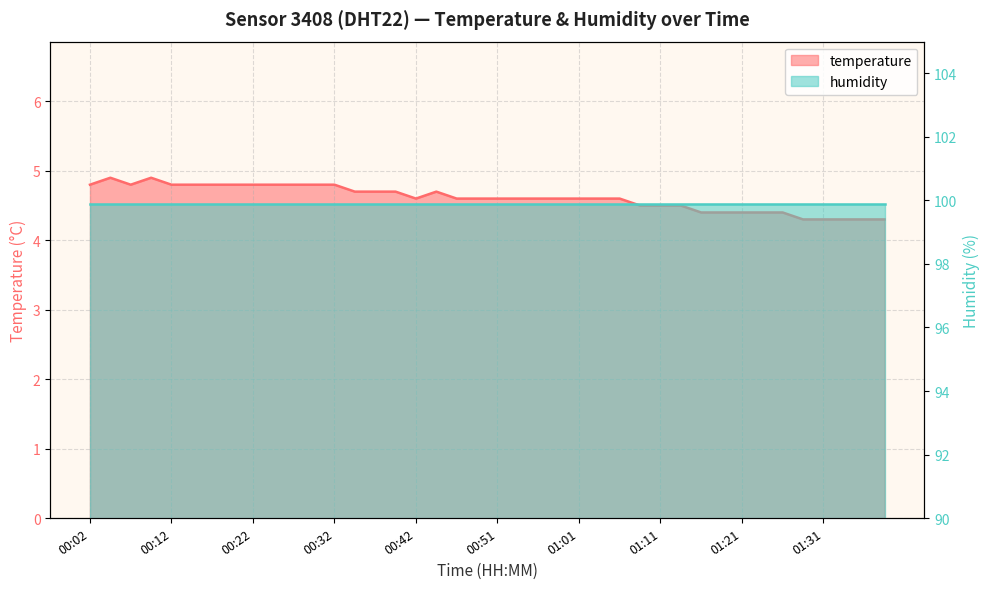

Rank the categories by value from highest to lowest.

00:04, 00:09, 00:02, 00:07, 00:12, 00:14, 00:17, 00:19, 00:22, 00:24, 00:27, 00:29, 00:32, 00:34, 00:37, 00:39, 00:44, 00:42, 00:46, 00:49, 00:51, 00:54, 00:56, 00:59, 01:01, 01:04, 01:06, 01:09, 01:11, 01:13, 01:16, 01:18, 01:21, 01:23, 01:26, 01:28, 01:31, 01:33, 01:36, 01:38